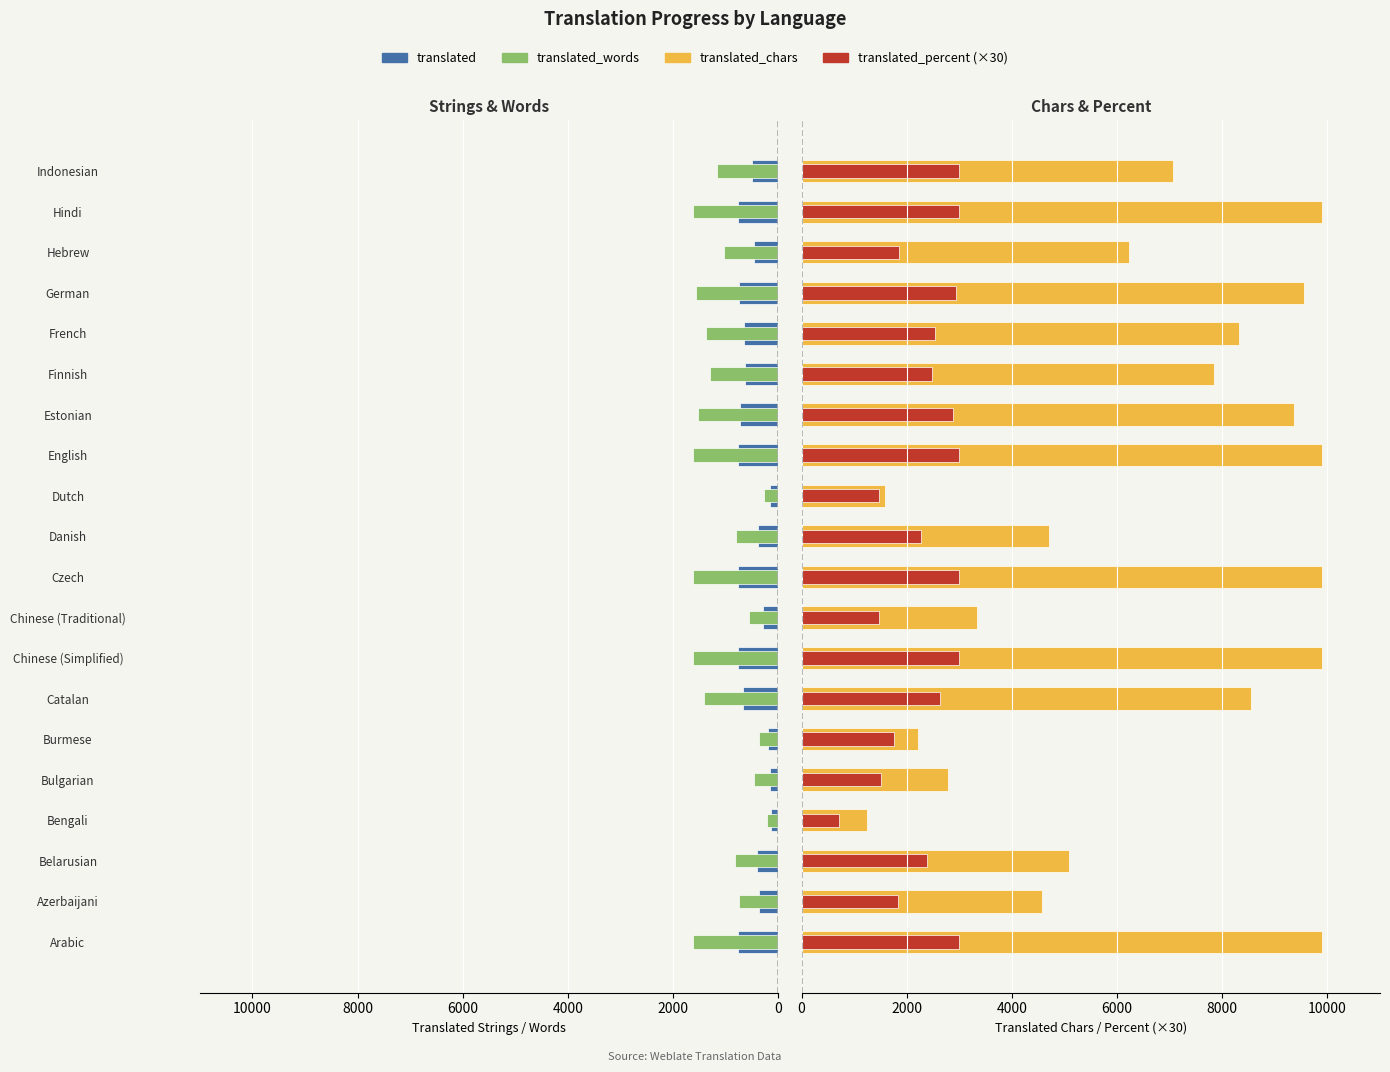

What is the value of the translated_chars bar at the 11th from the left?

4705